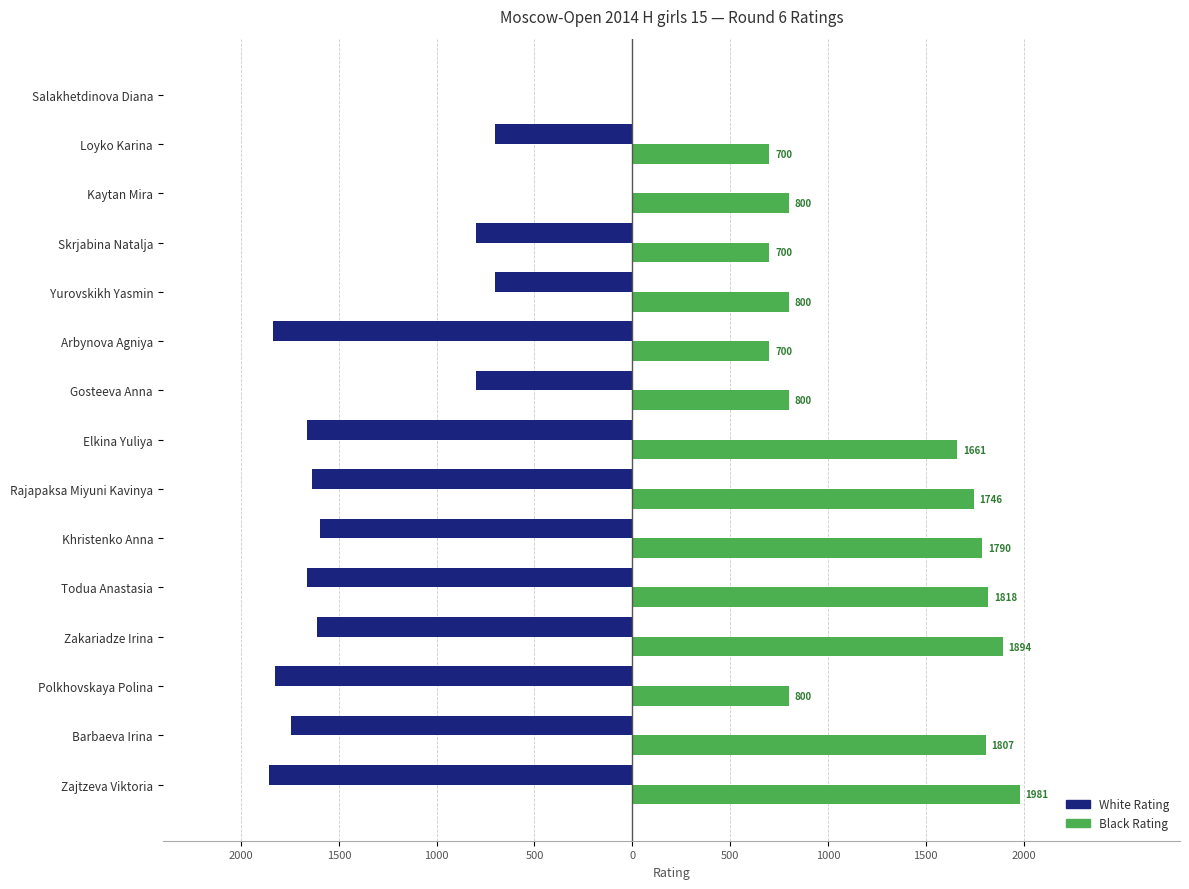

What are all the series names shown in the legend?

White Rating, Black Rating